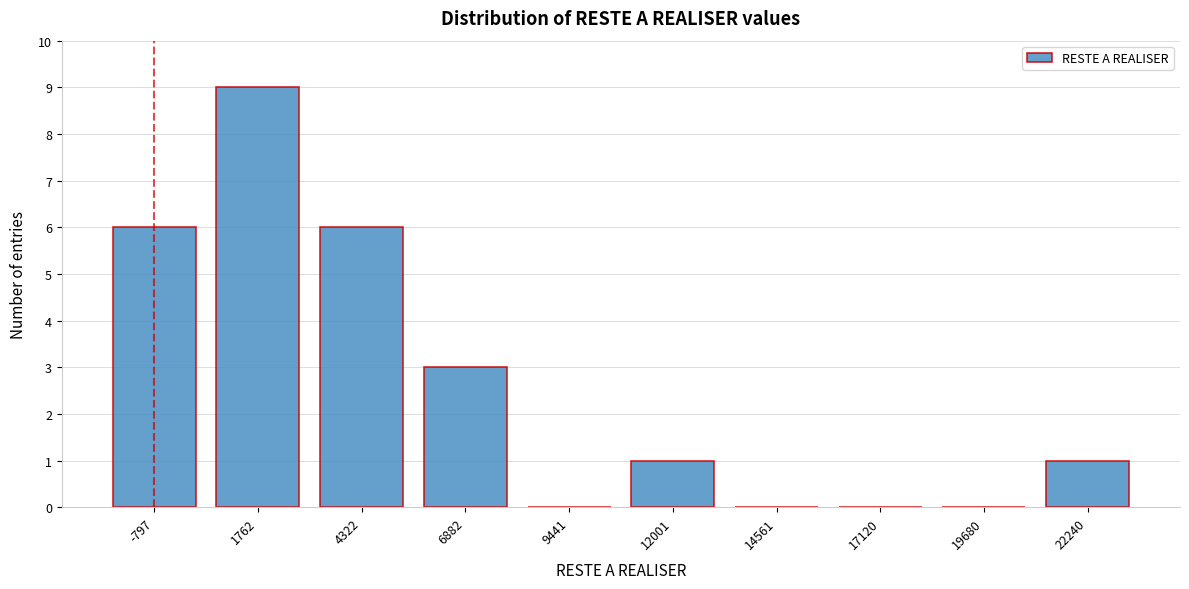

Reading left to right, transcribe all the data shown in this chart.

-797=6	1762=9	4322=6	6882=3	9441=0	12001=1	14561=0	17120=0	19680=0	22240=1